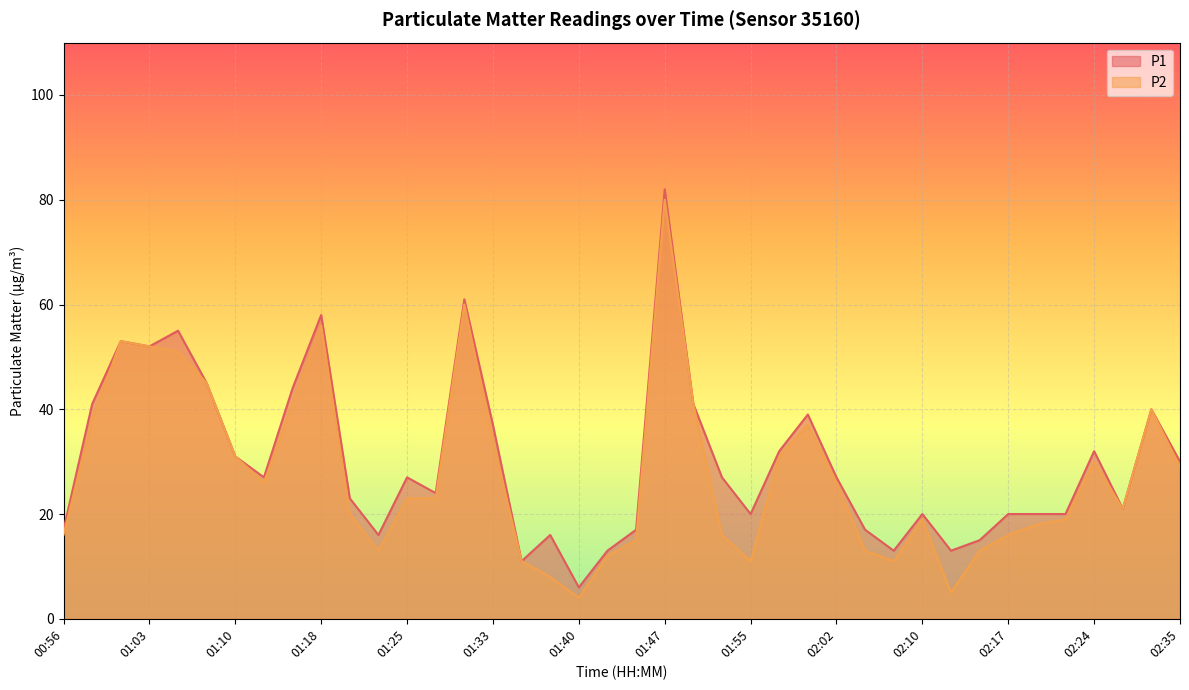

What are all the series names shown in the legend?

P1, P2